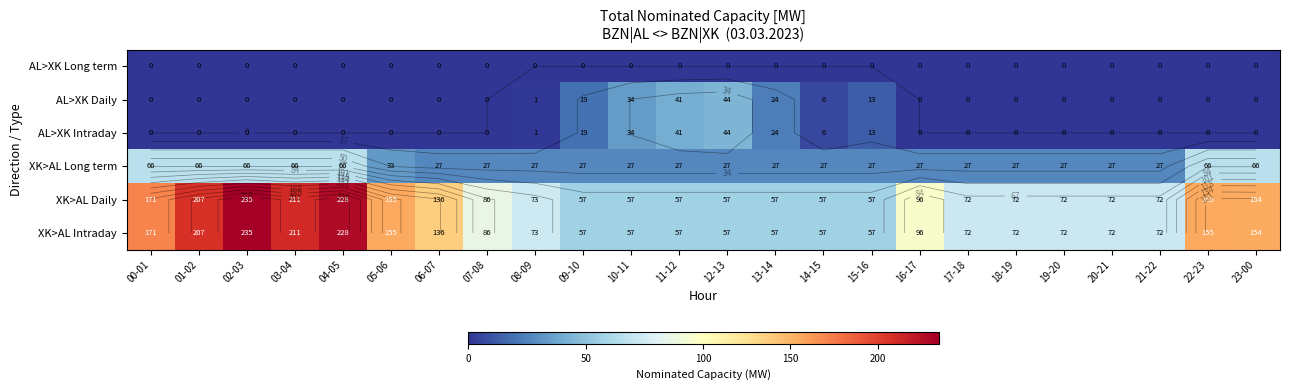

At which category is the sum across all series the highest?

02-03